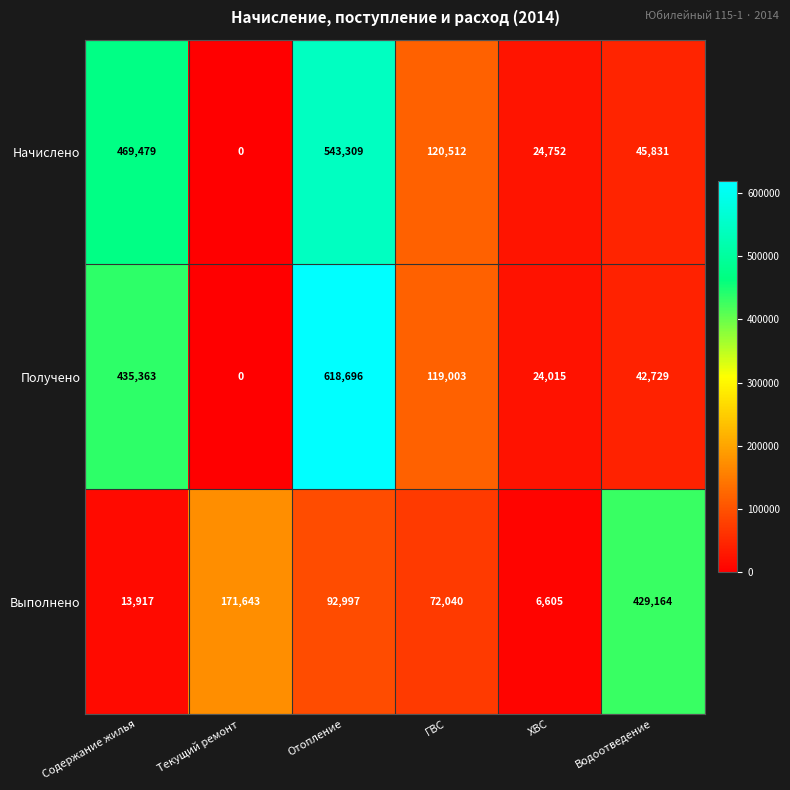

The value of Выполнено at Содержание жилья is 13917. True or false?

True